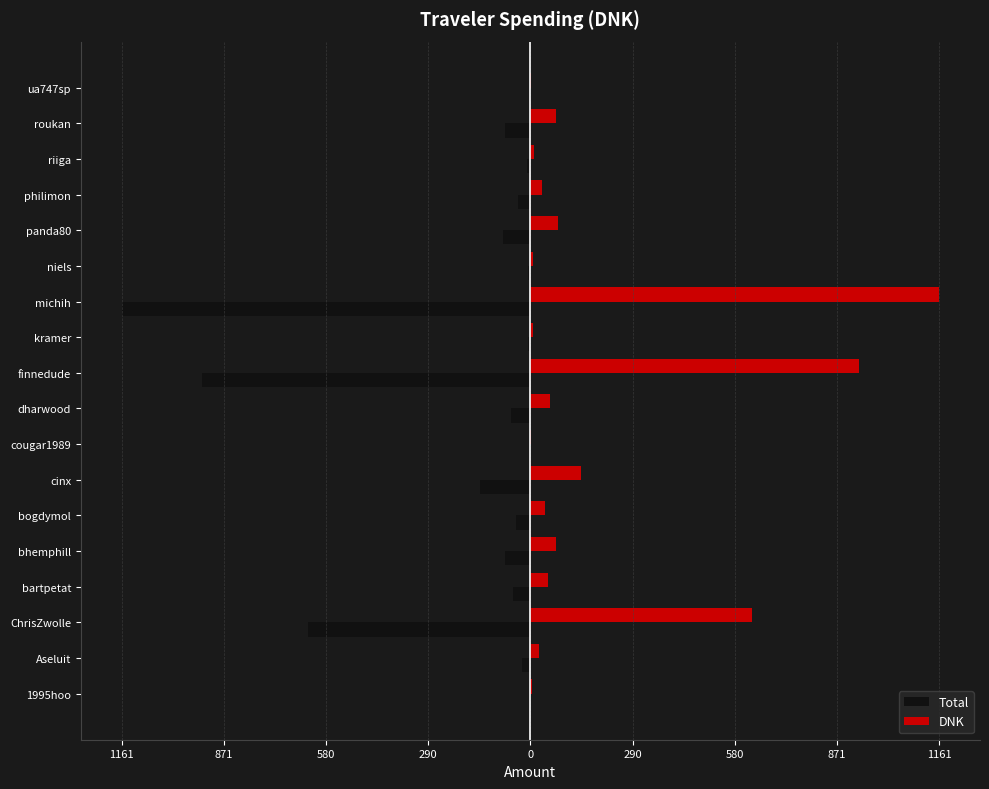

What are all the series names shown in the legend?

Total, DNK